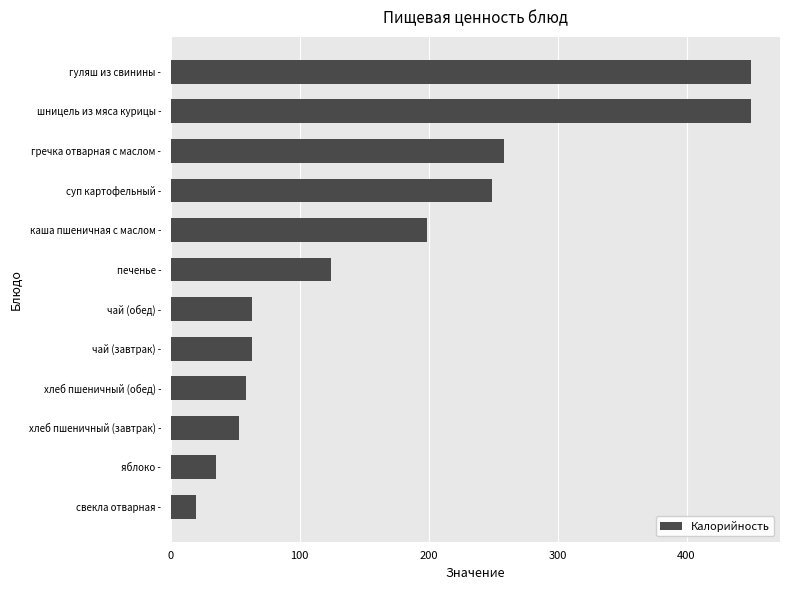

What is the average value?

168.6